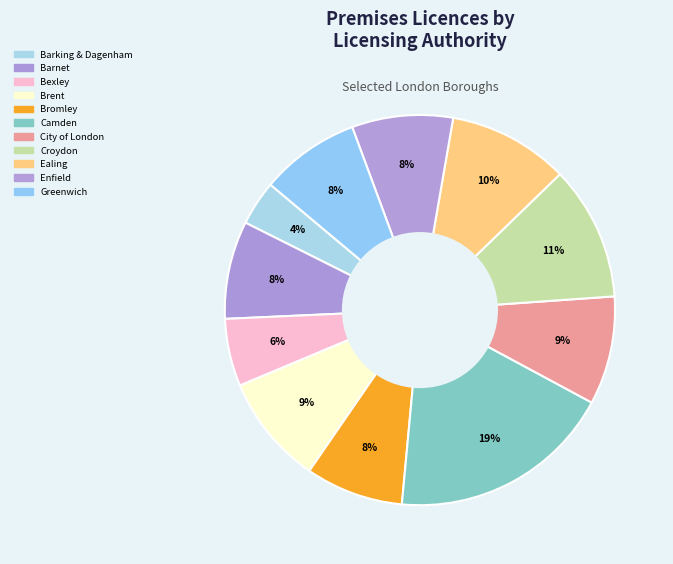

How many segments does this pie chart have?

11